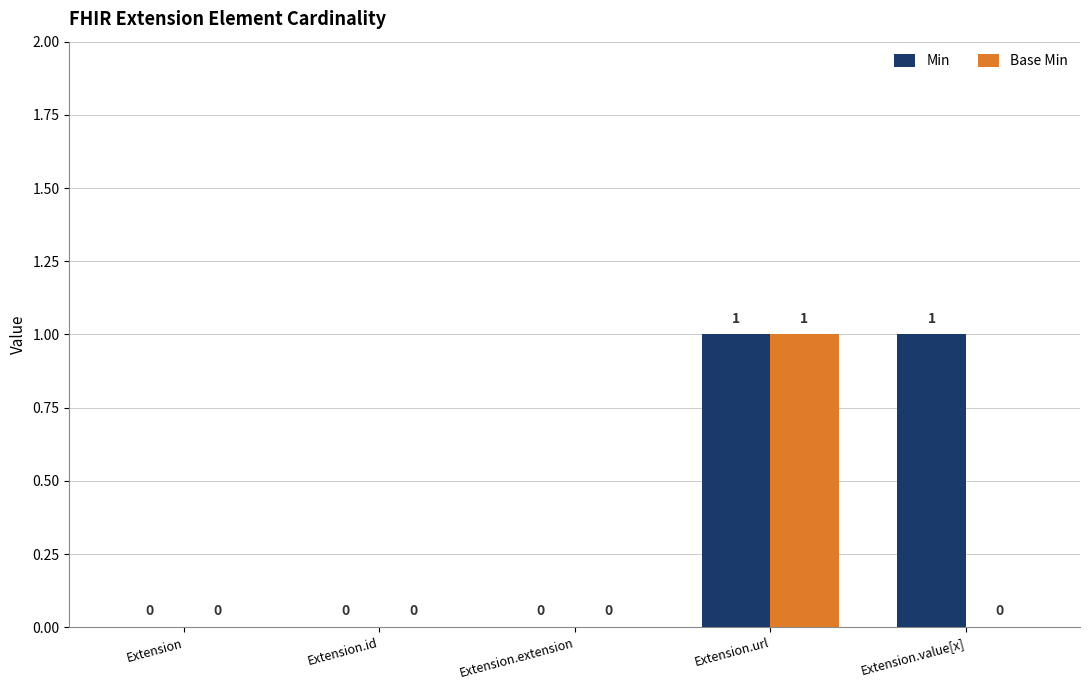

At which category is the sum across all series the highest?

Extension.url